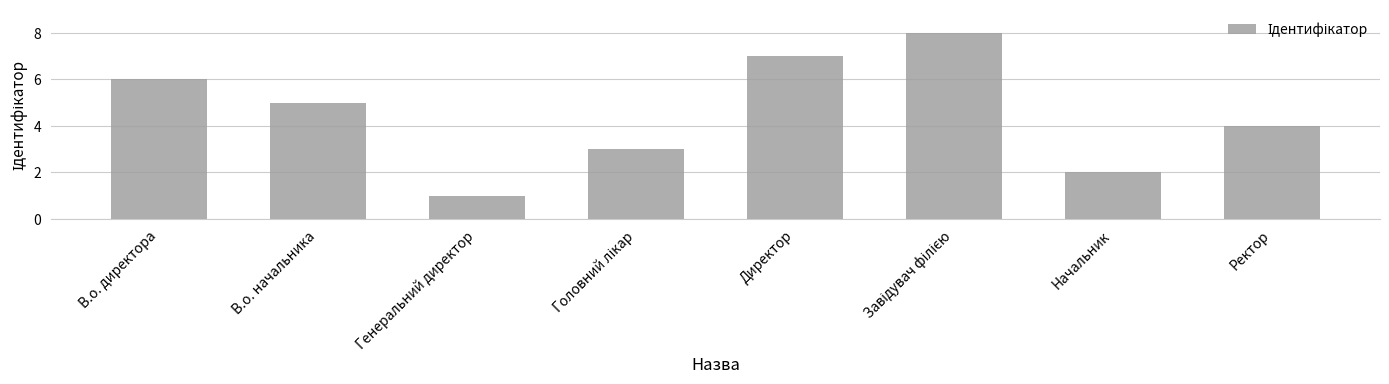

What is the maximum value shown in the chart?

8